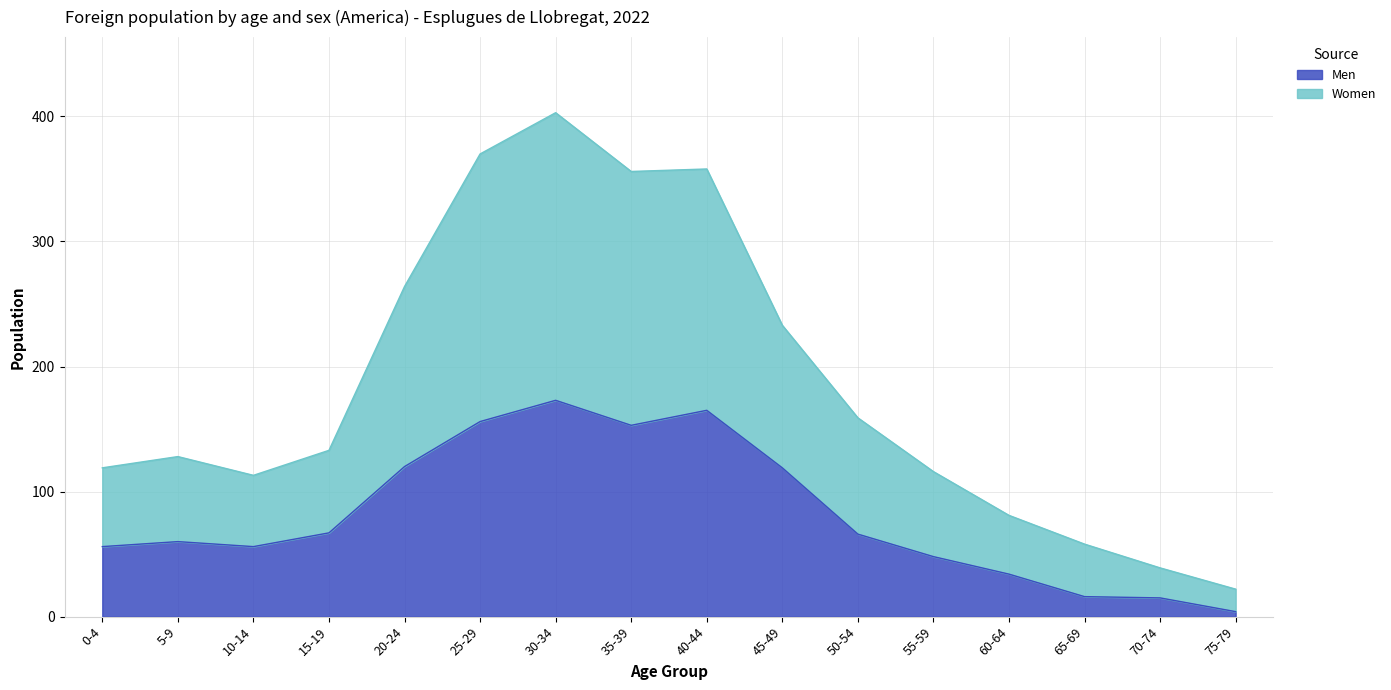

At which category does Women reach its first local peak?

5-9